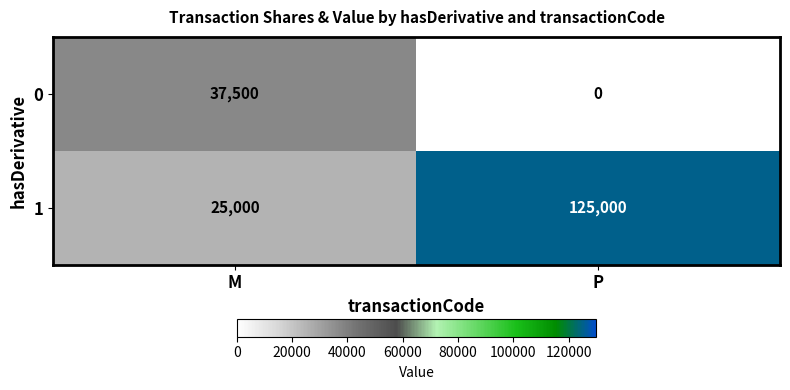

Reading left to right, transcribe all the data shown in this chart.

0: 37500	0
1: 25000	125000